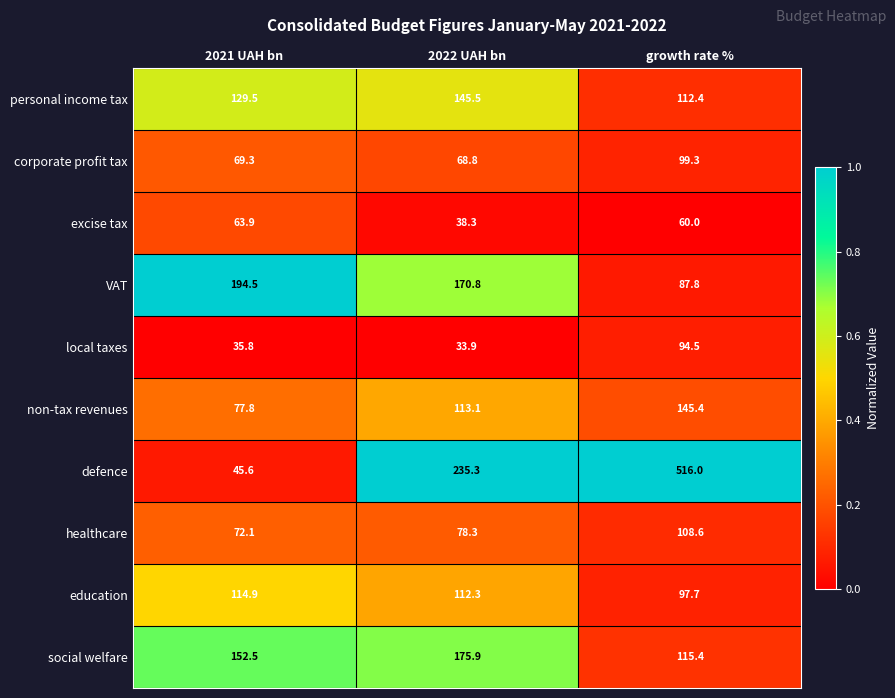

At which label does VAT reach its peak?

2021 UAH bn